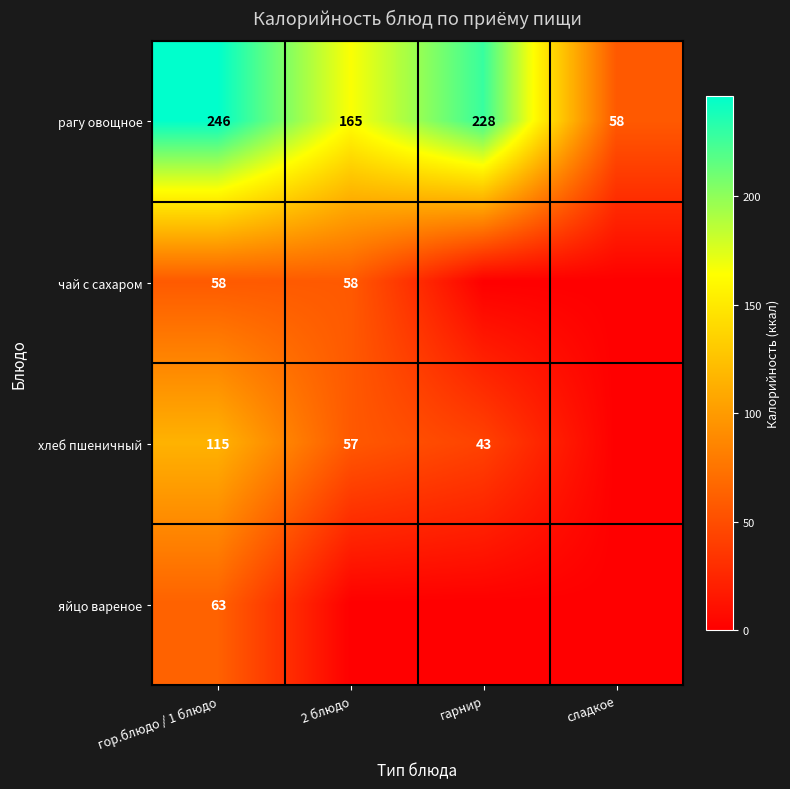

What is the average value of the рагу овощное series?

174